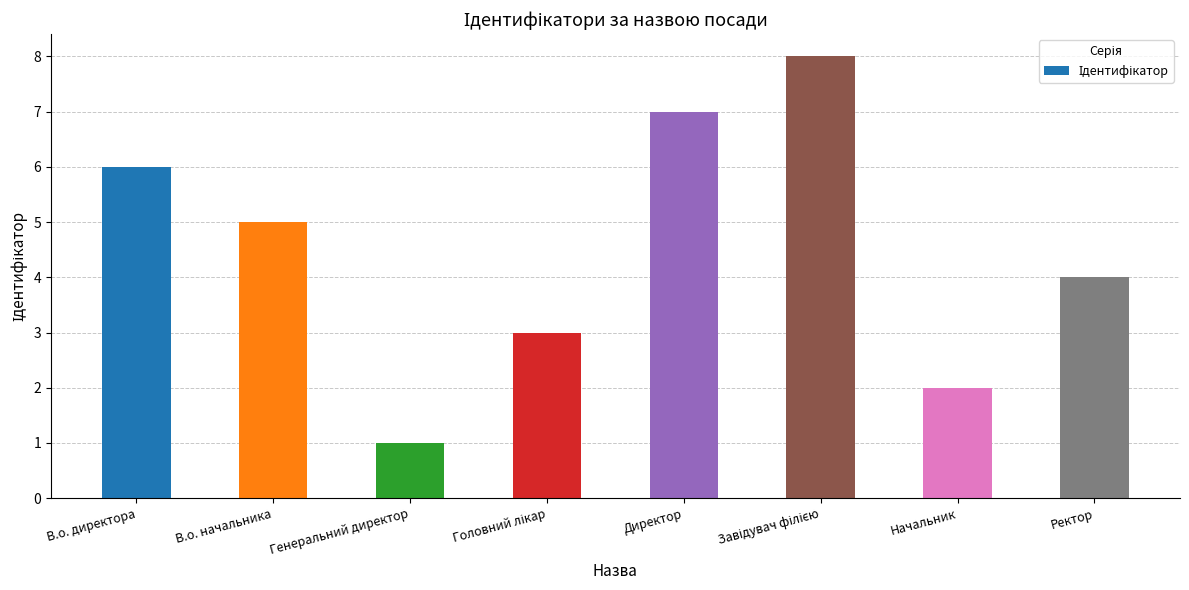

What is the approximate value at В.о. начальника?

5